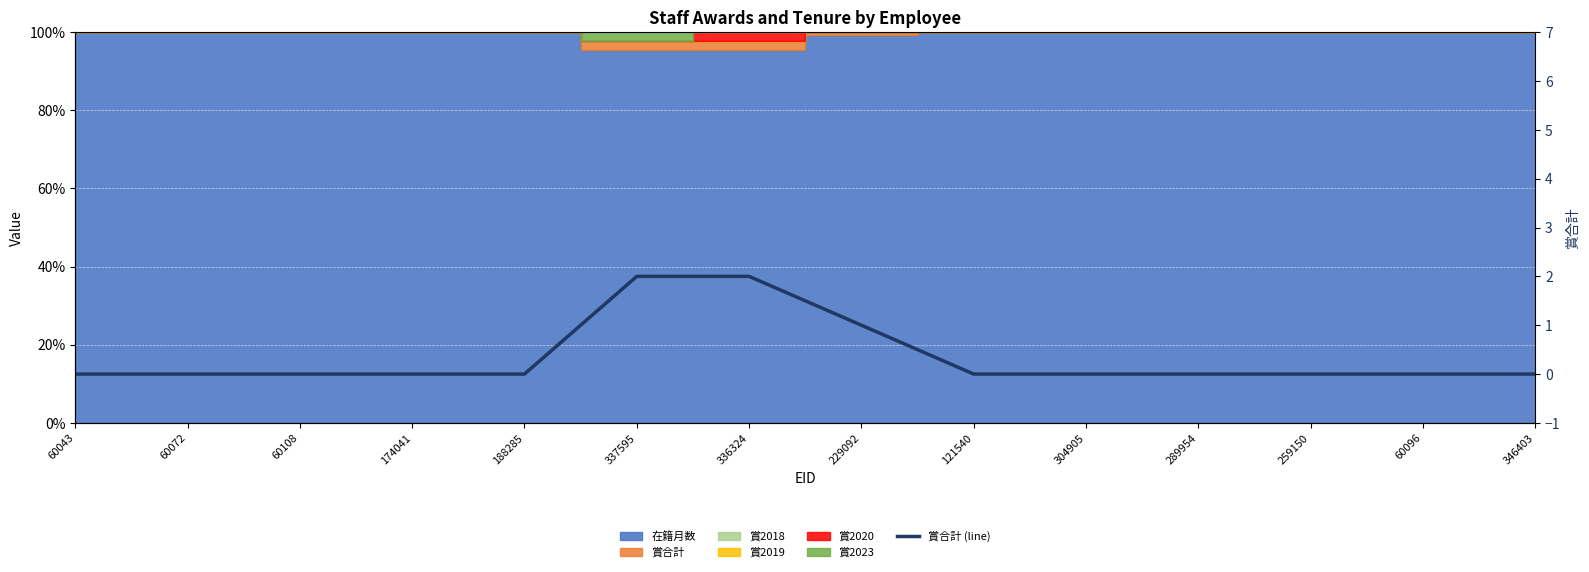

Which label corresponds to the largest value in the chart?

337595